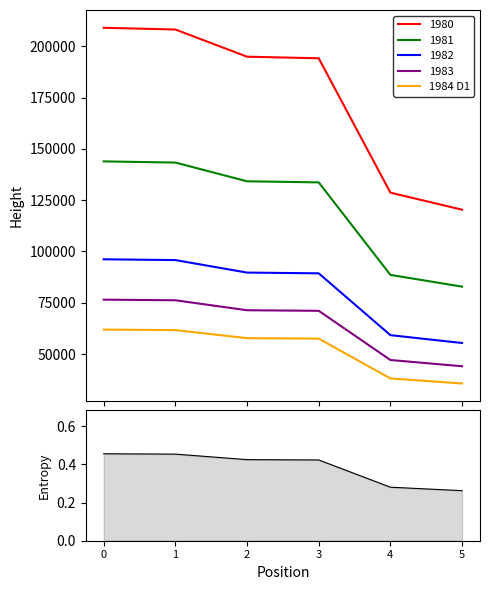

What is the maximum value for 1984 D1?

61912.3